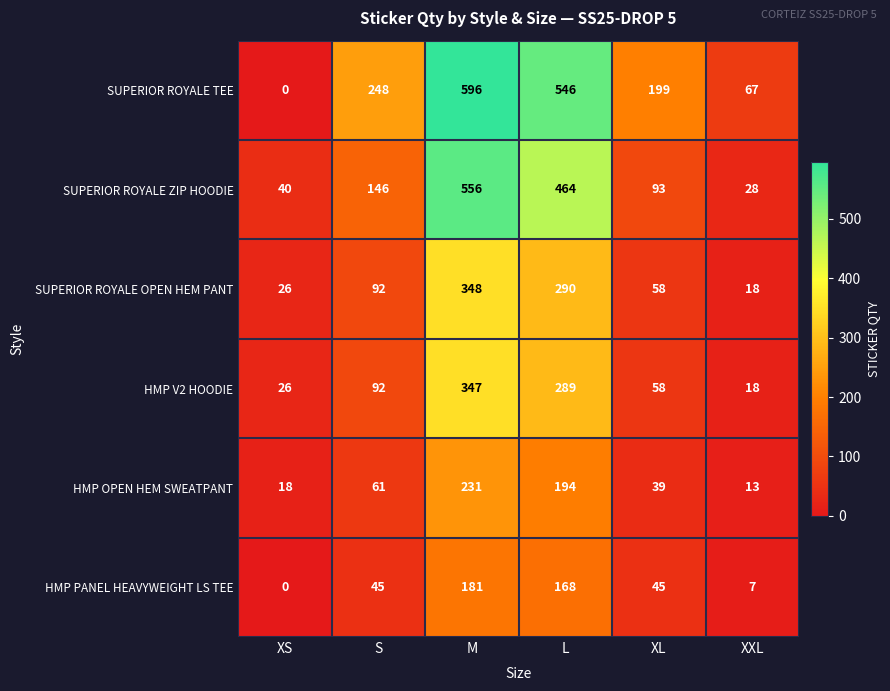

What is the approximate value of SUPERIOR ROYALE TEE at M, to the nearest 100?

600